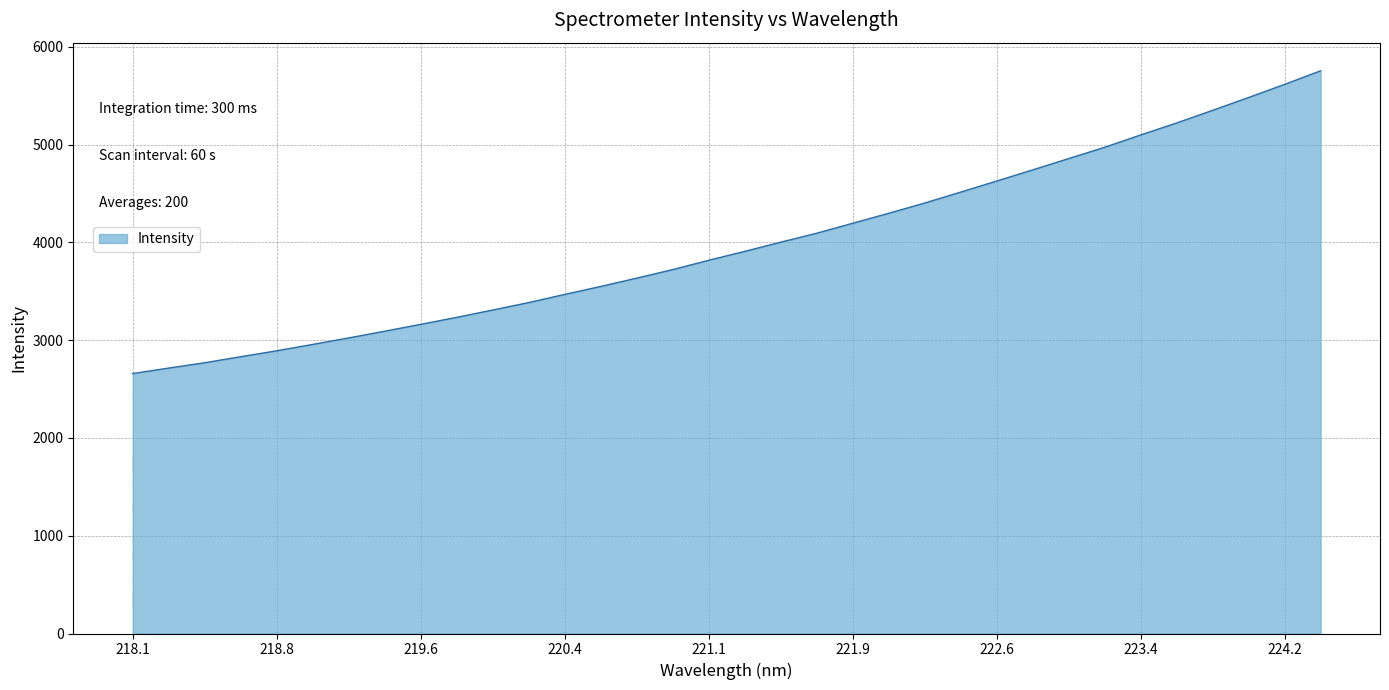

What is the greatest value displayed?

5754.4